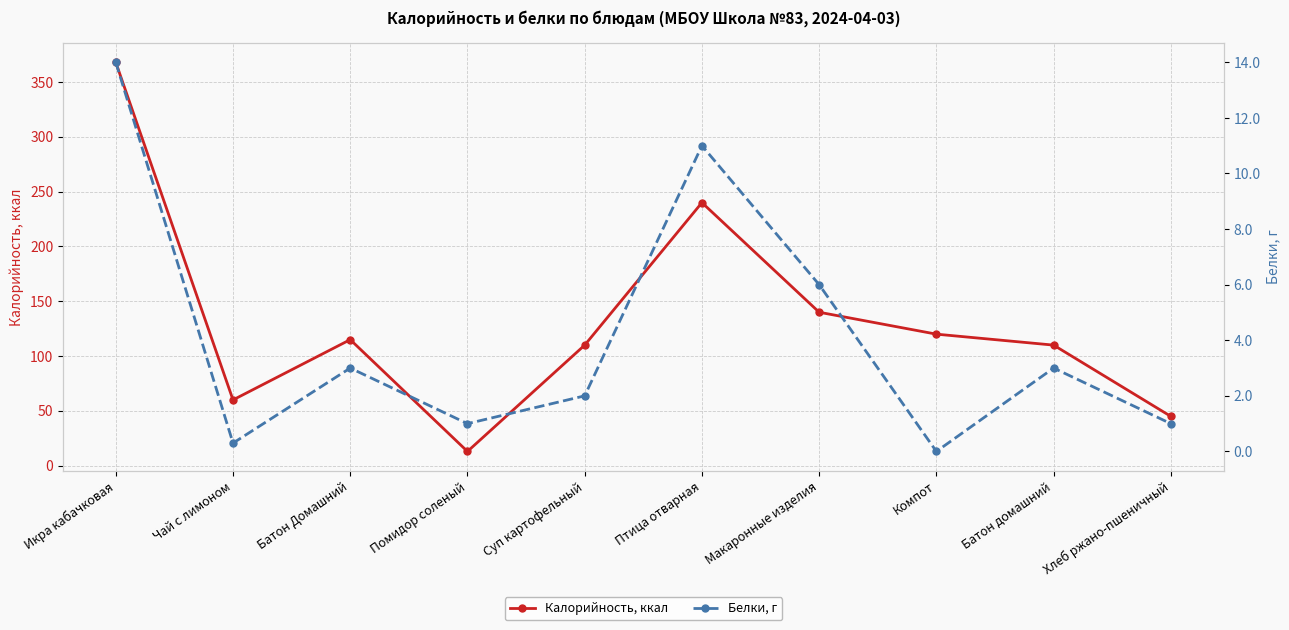

Reading left to right, what are all the values shown in this chart?

Калорийность, ккал: 368.0	60.0	115.0	13.0	110.0	240.0	140.0	120.0	110.0	45.0
Белки, г: 14.0	0.3	3.0	1.0	2.0	11.0	6.0	0.0	3.0	1.0